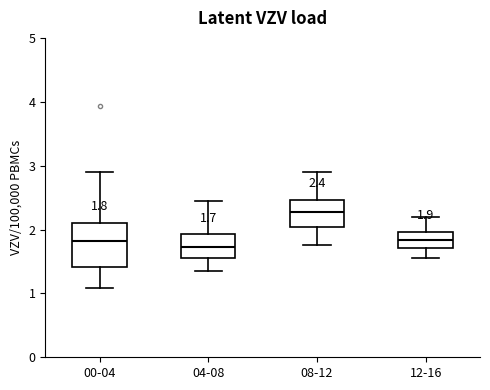

Which box is the tallest, from its lower edge to its upper edge?

00-04